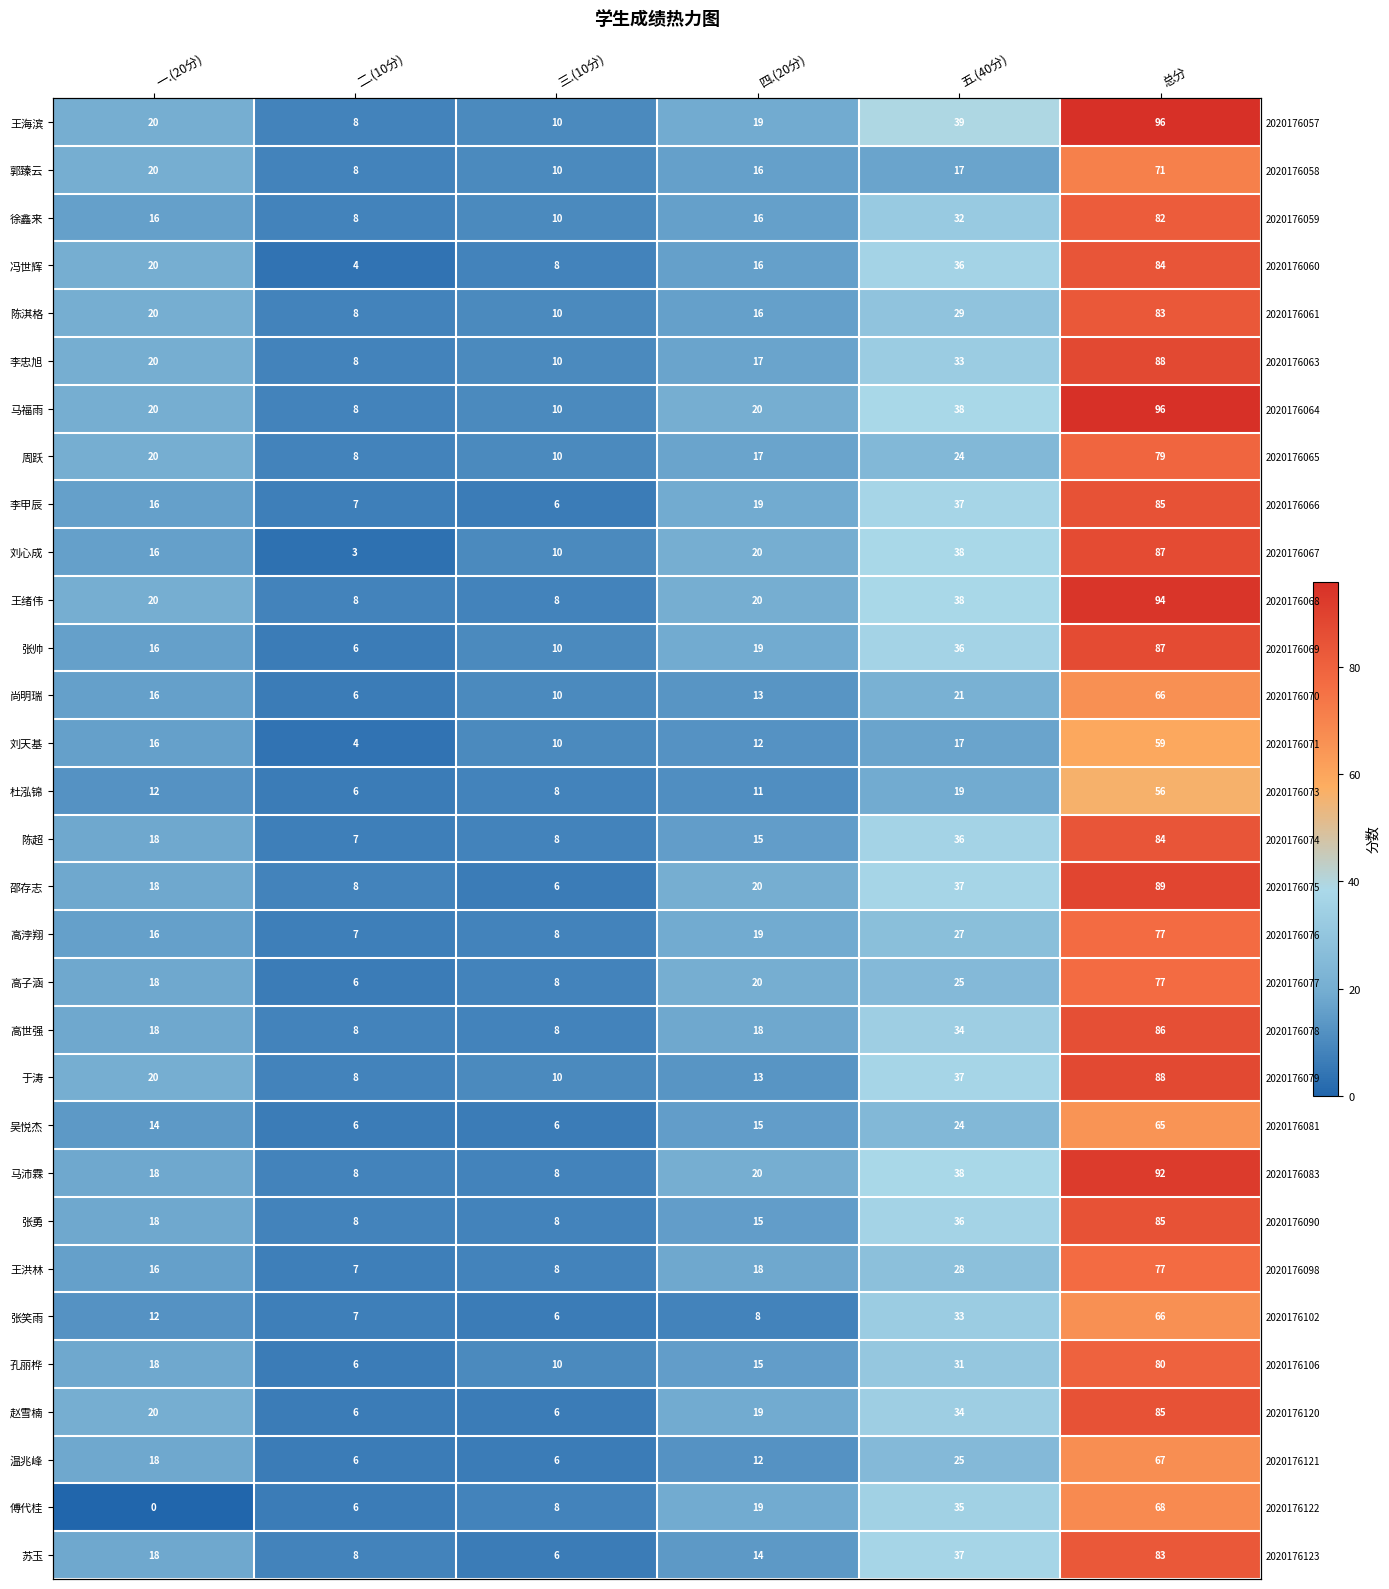

The value of 张勇 at 三.(10分) is 14. True or false?

False